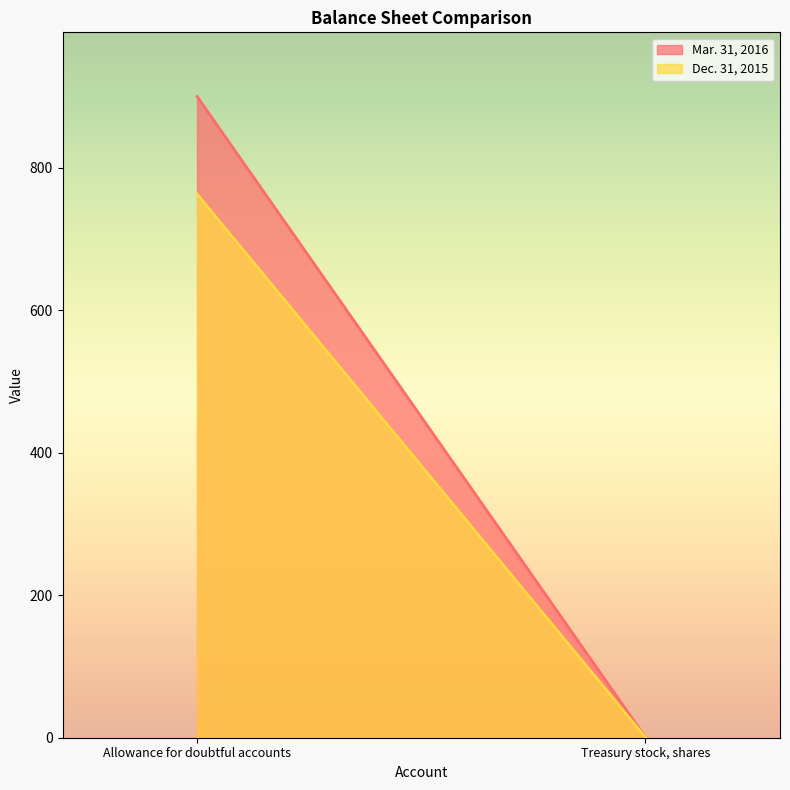

What is the label of the 2nd point from the right?

Allowance for doubtful accounts